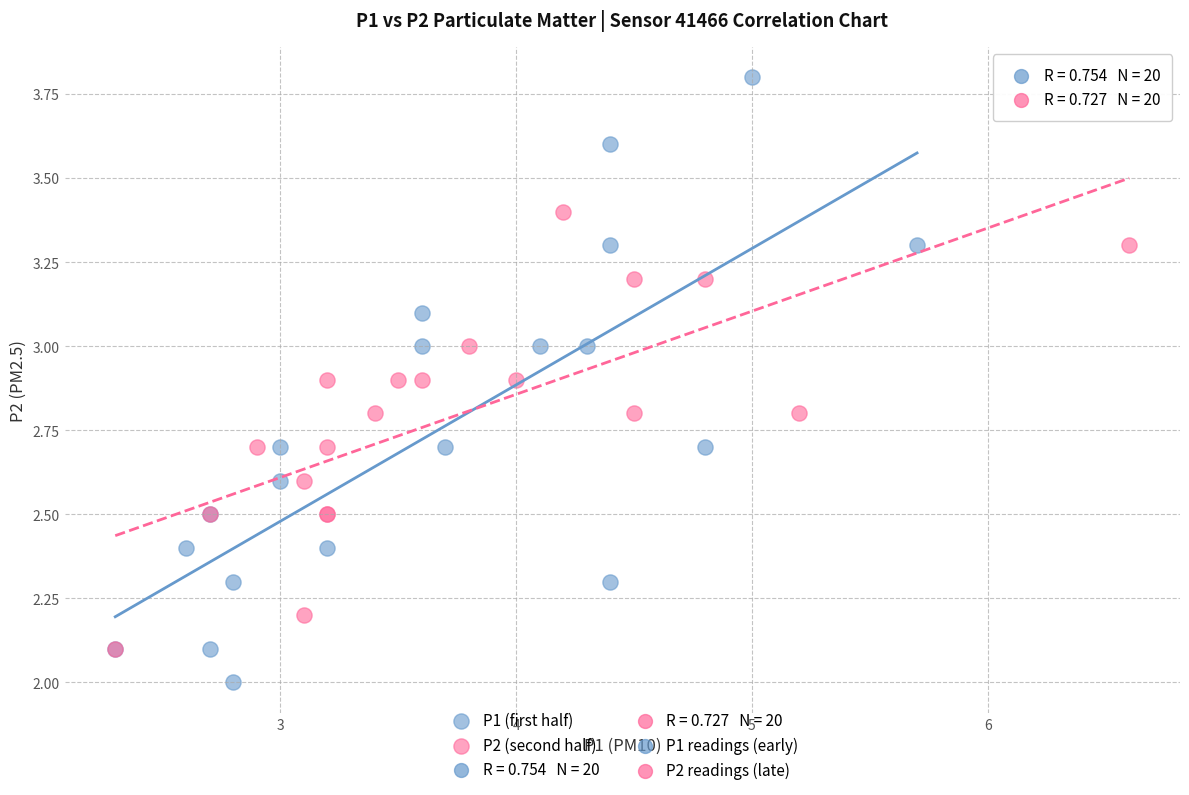

Which series reaches the minimum Y coordinate?

P1 (first half)